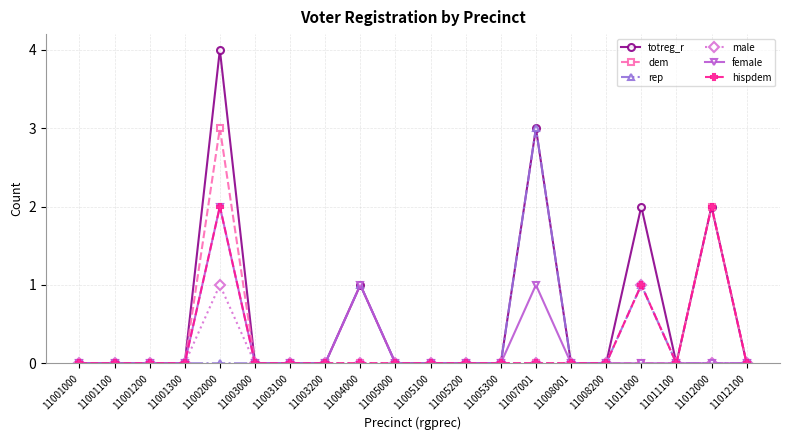

True or false: male has more than 0 points higher than both neighbors.

True